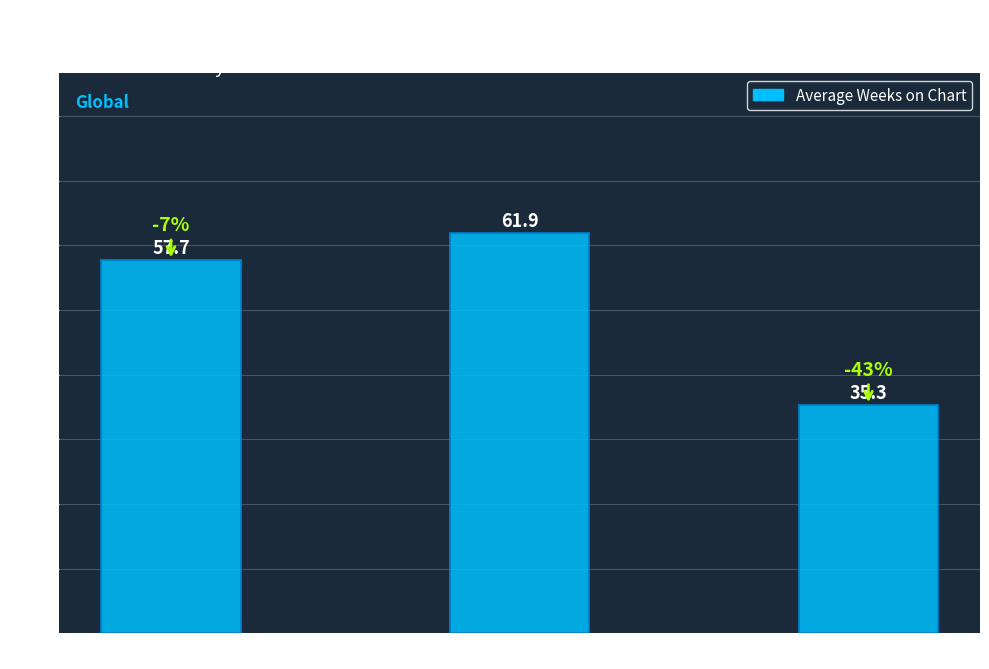

List the labels in order of value, smallest first.

Stable -, Up ↑, Down ↓